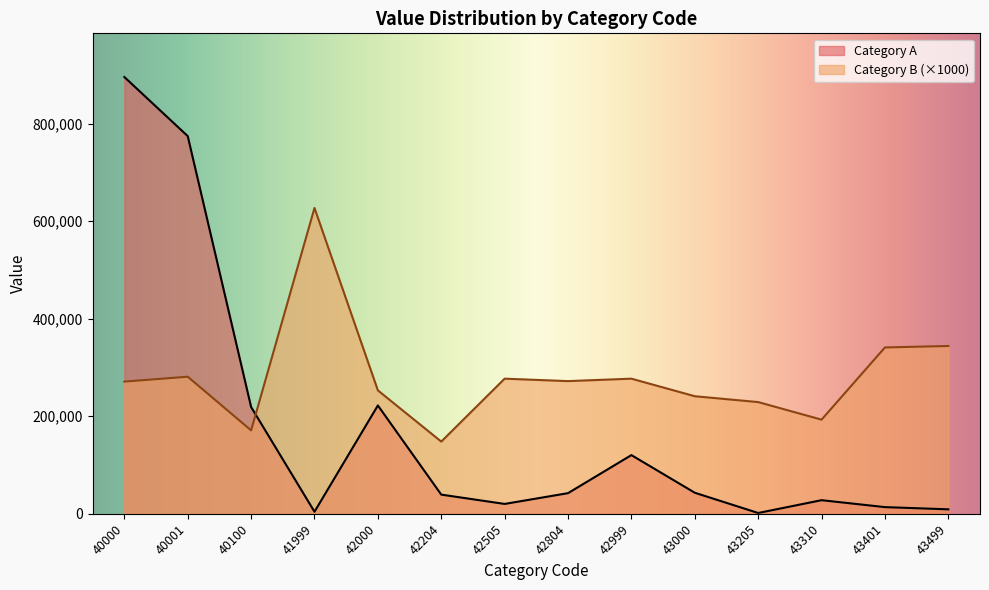

What is the highest value of the Category A series?

895451